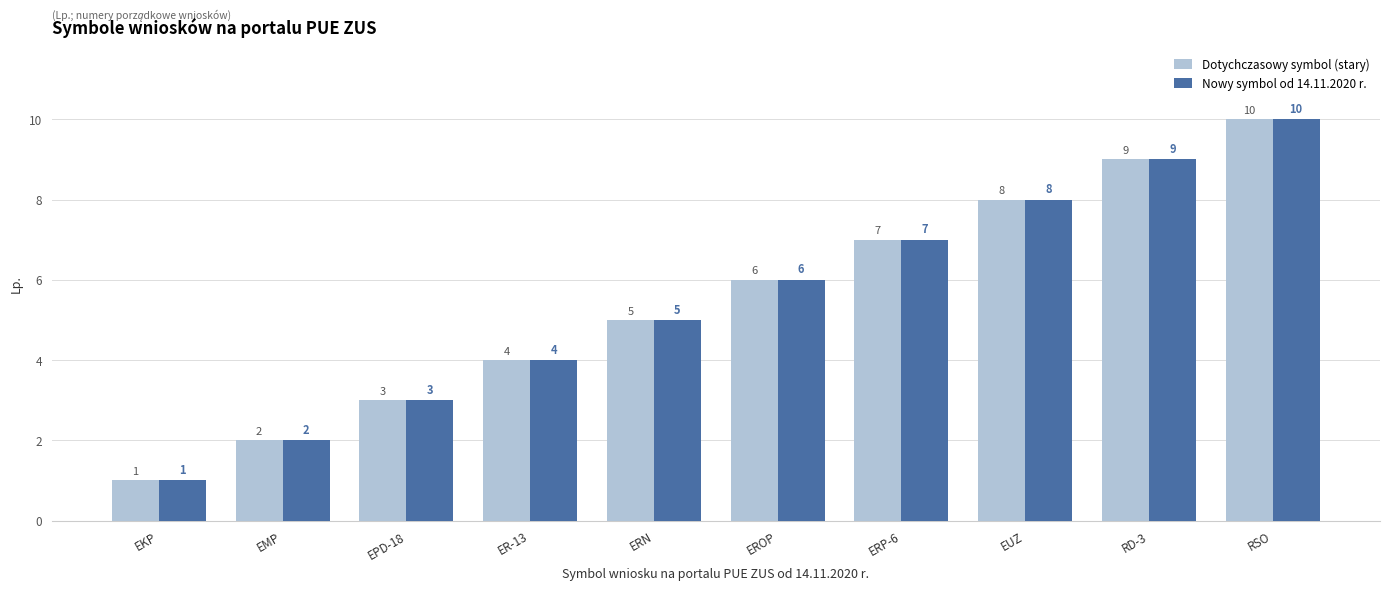

Reading right to left, extract all data points from this chart.

Dotychczasowy symbol (stary): 10	9	8	7	6	5	4	3	2	1
Nowy symbol od 14.11.2020 r.: 10	9	8	7	6	5	4	3	2	1